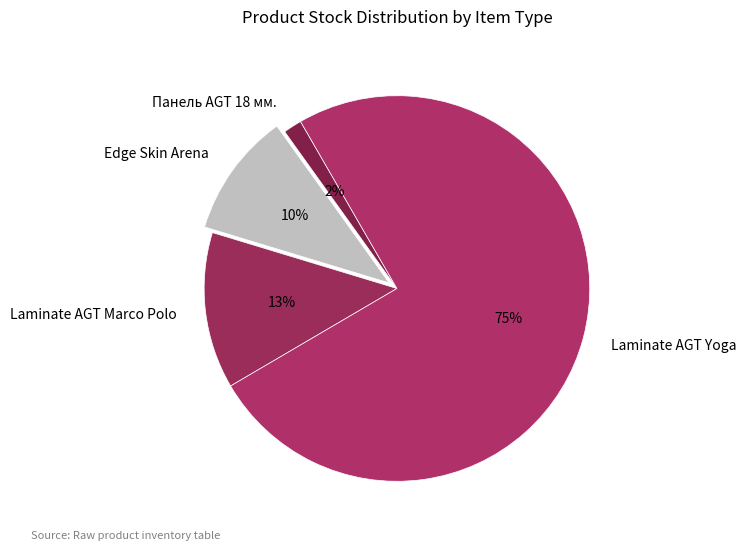

To the nearest percent, what portion does Панель AGT 18 мм. represent?

2%